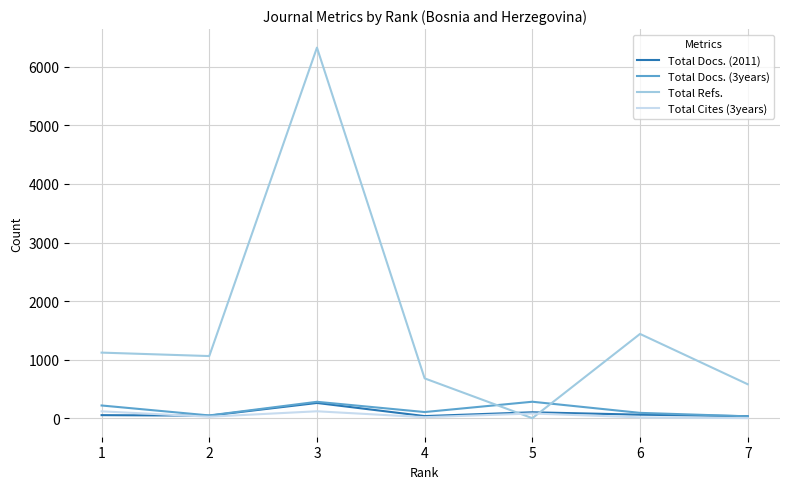

At which category does Total Refs. reach its first local peak?

3